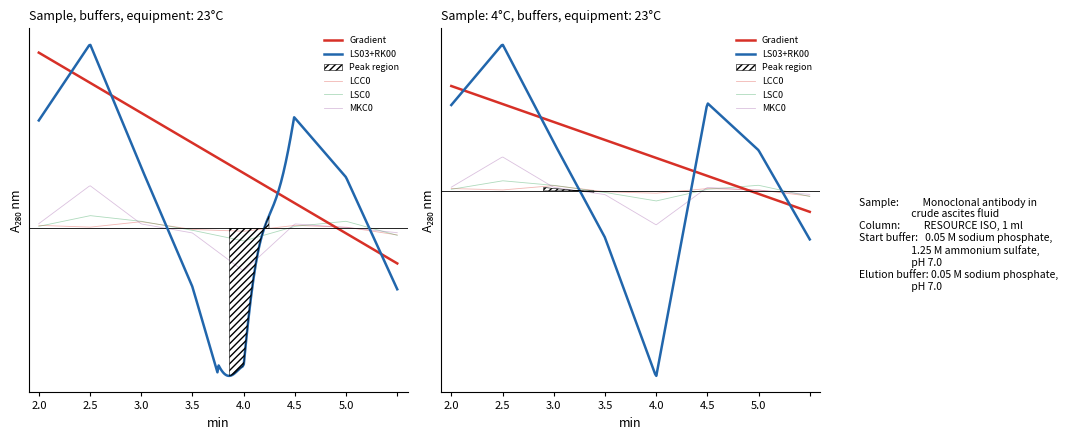

What is the value of the MKC0 point at the 7th from the left?

10150.0